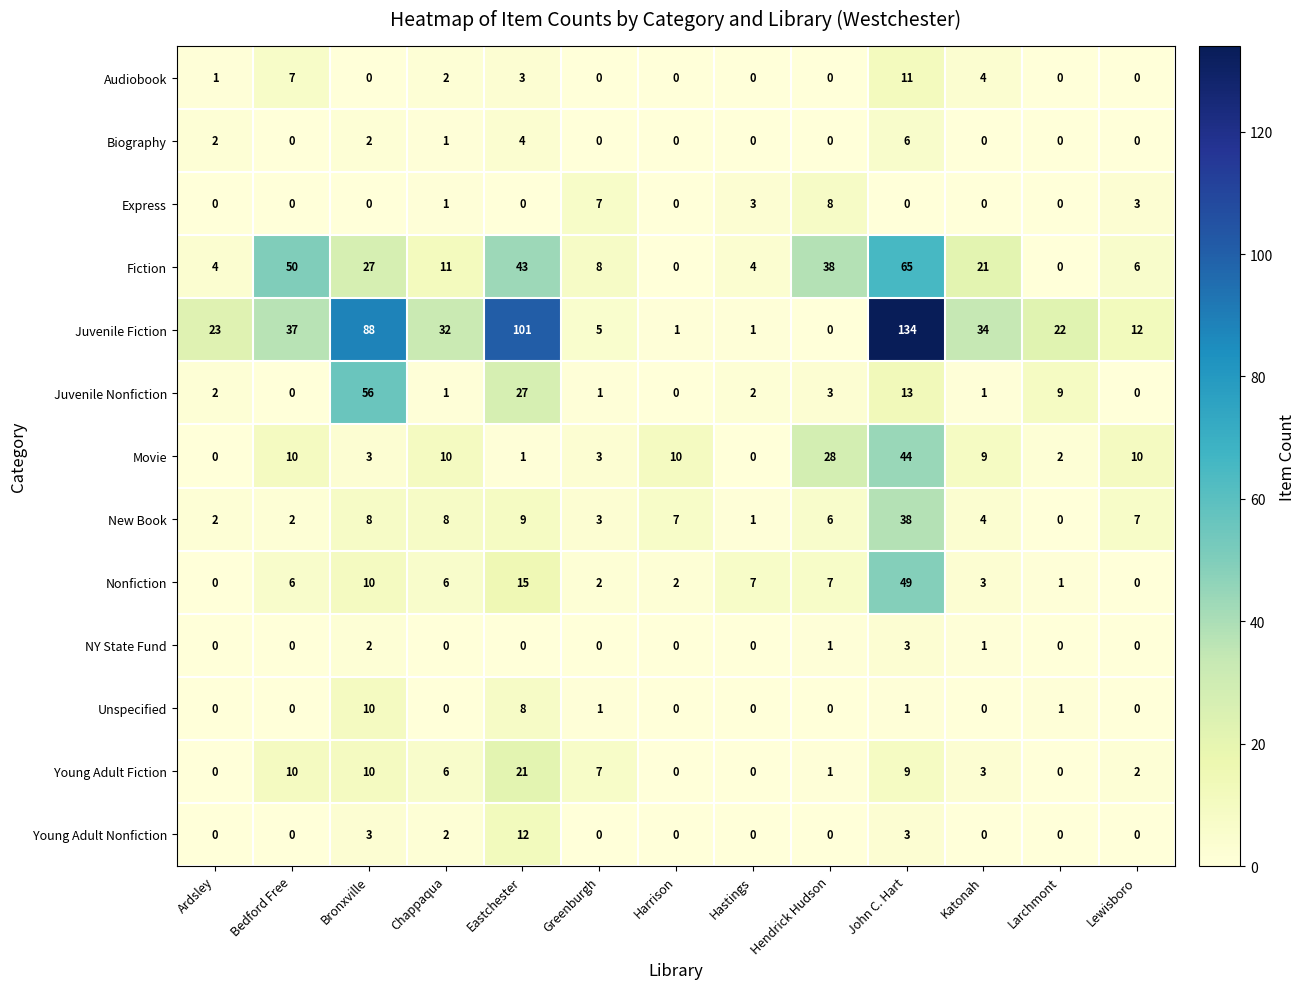

What is the maximum value shown in the chart?

134